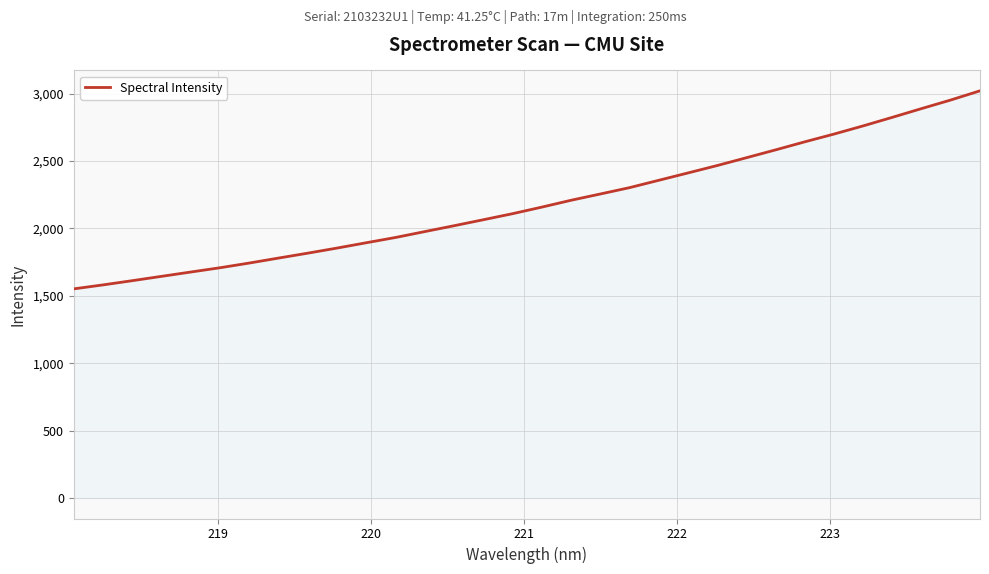

What is the smallest value displayed?

1552.1